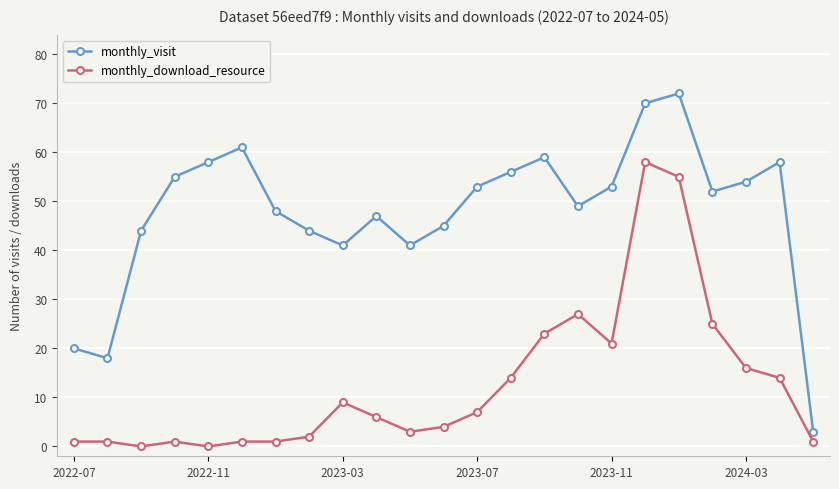

At how many categories does at least one series exceed 14?

22